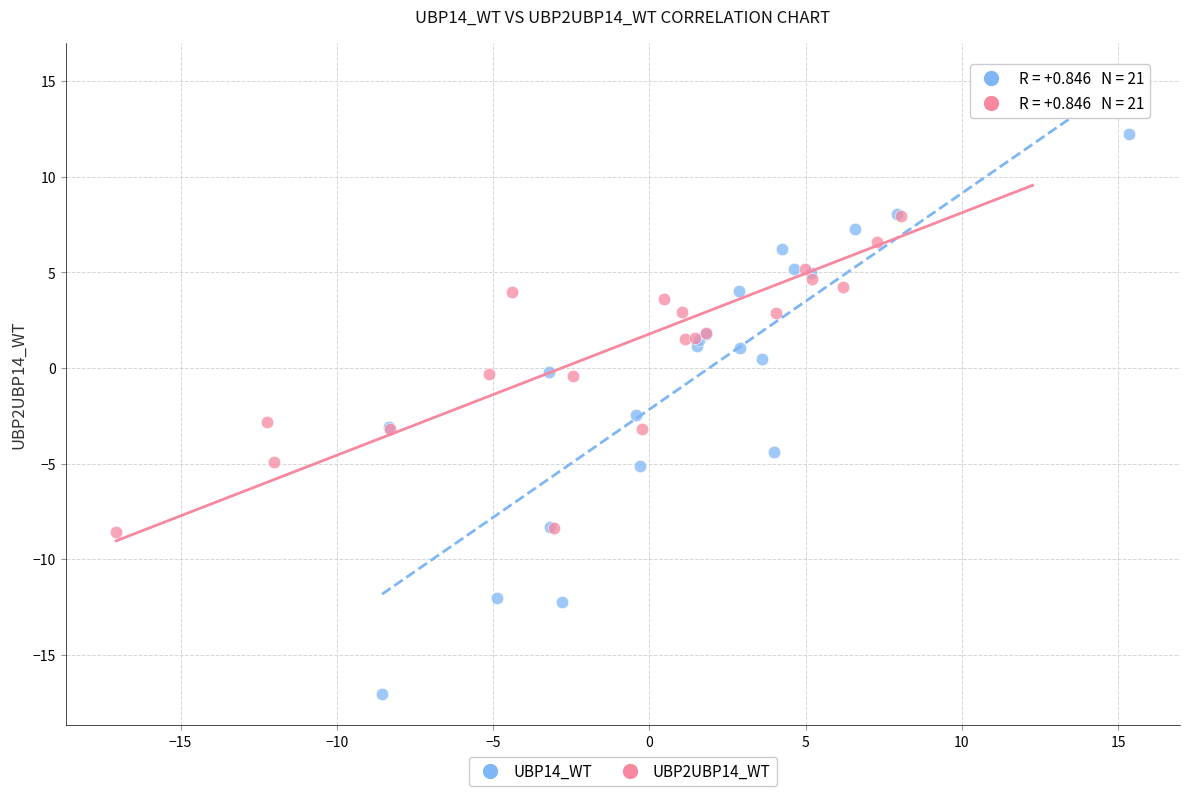

What are all the series names shown in the legend?

UBP14_WT, UBP2UBP14_WT